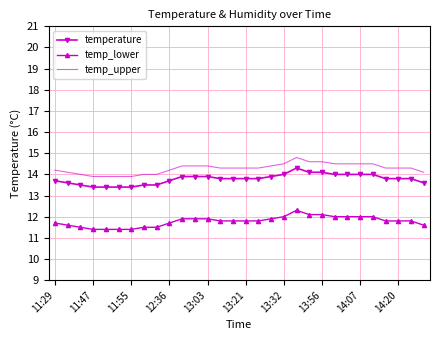

What is the minimum value for temperature?

13.4